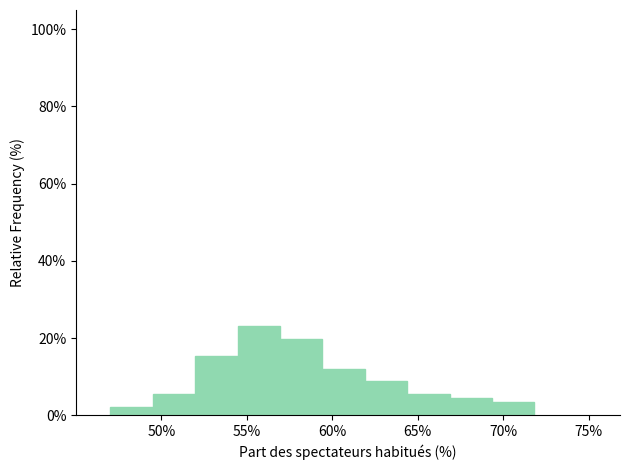

Over which range of the x-axis is the bar tallest?

54.5 to 57.0